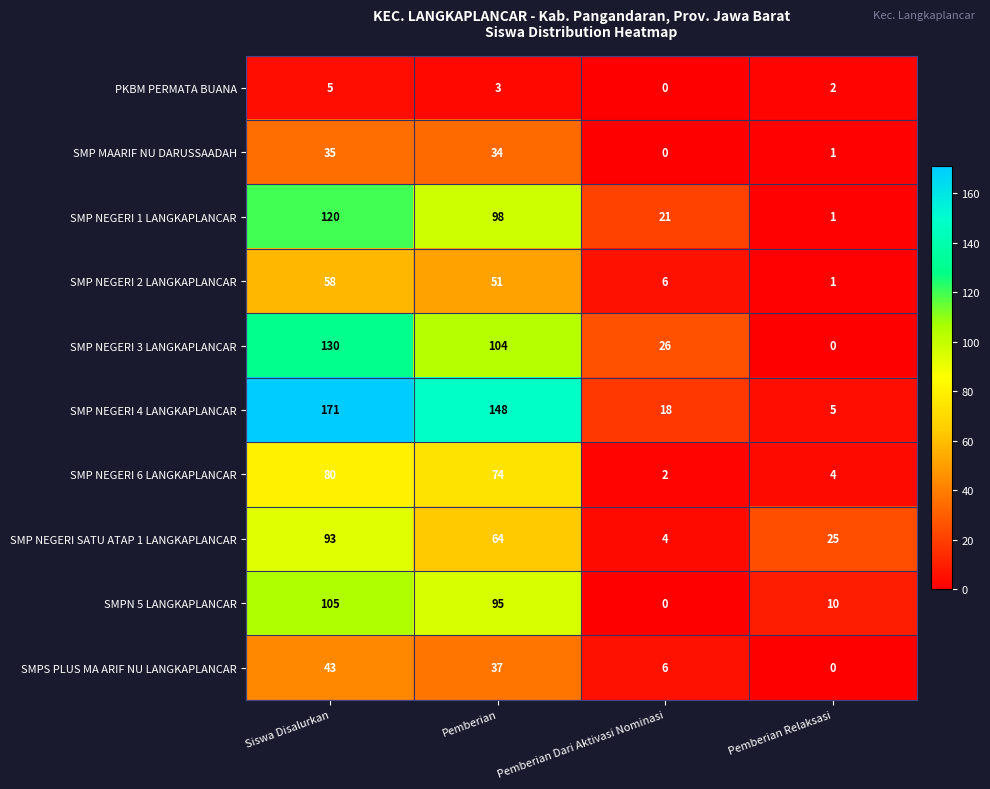

What is the sum of all SMPN 5 LANGKAPLANCAR values?

210